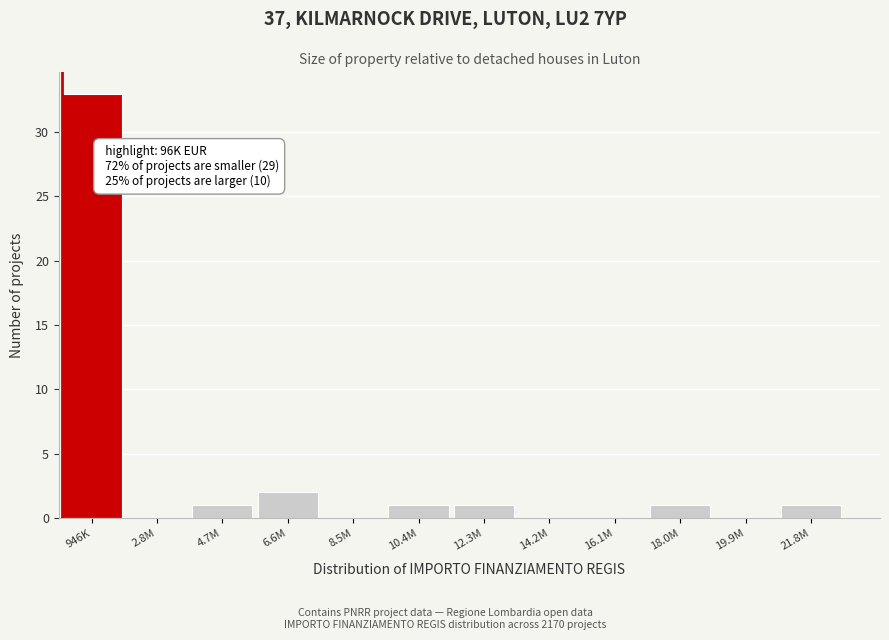

Reading left to right, transcribe all the data shown in this chart.

946K=33	2.8M=0	4.7M=1	6.6M=2	8.5M=0	10.4M=1	12.3M=1	14.2M=0	16.1M=0	18.0M=1	19.9M=0	21.8M=1